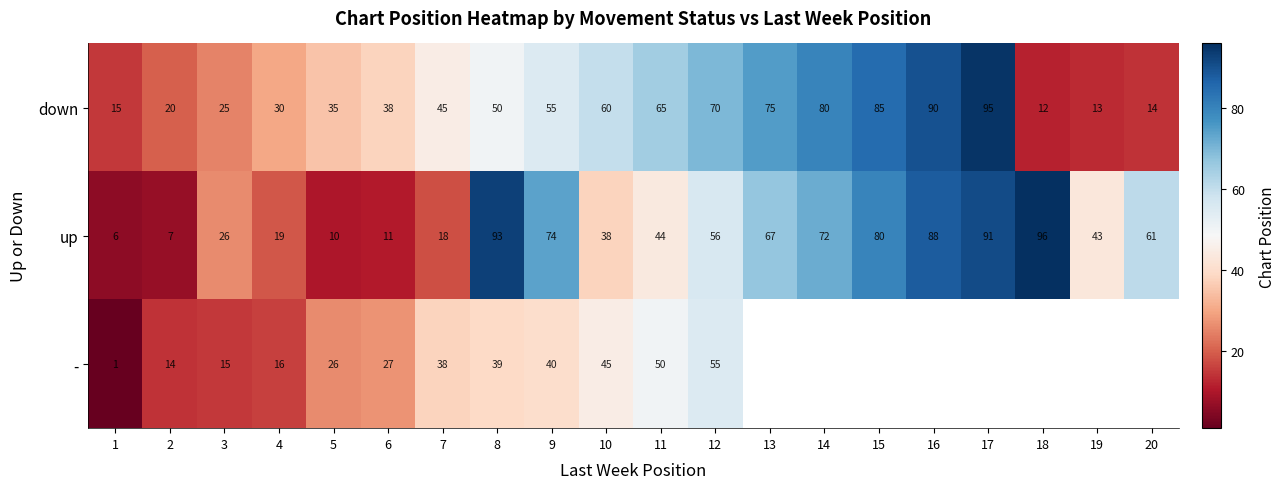

What is the spread (max minus min) of values at 2?

13